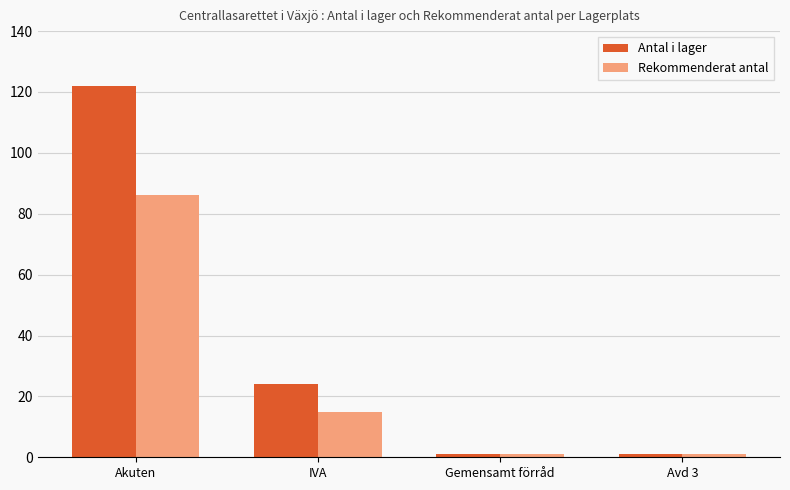

Which series has the widest spread of values?

Antal i lager